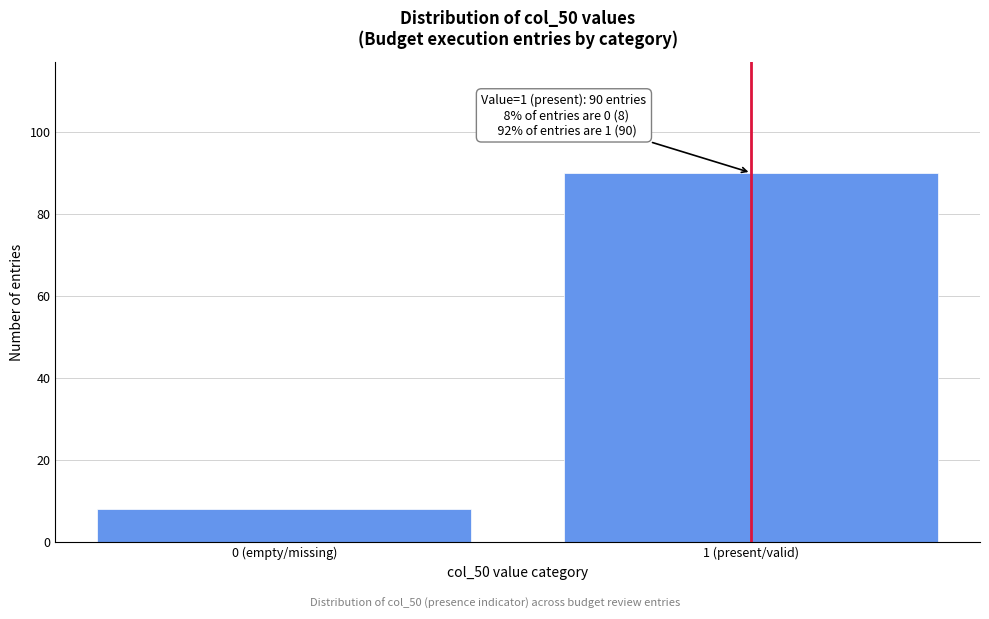

Reading left to right, extract all data points from this chart.

8	90